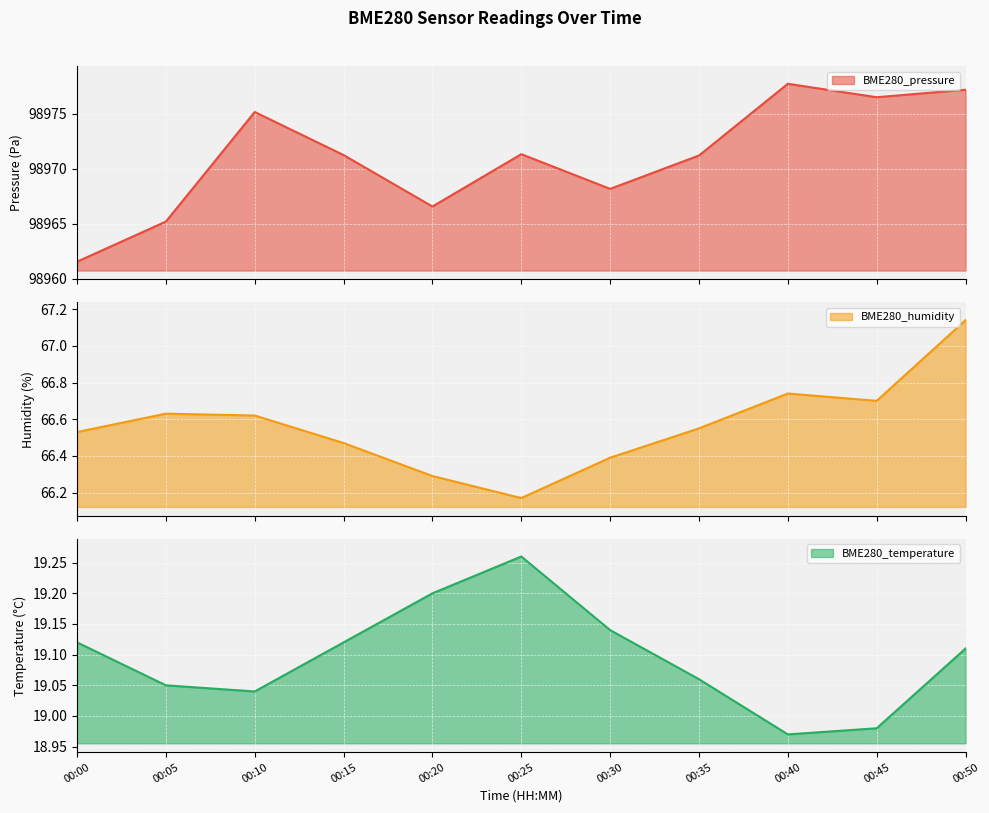

List the labels in order of BME280_temperature value, largest first.

00:25, 00:20, 00:30, 00:00, 00:15, 00:50, 00:35, 00:05, 00:10, 00:45, 00:40